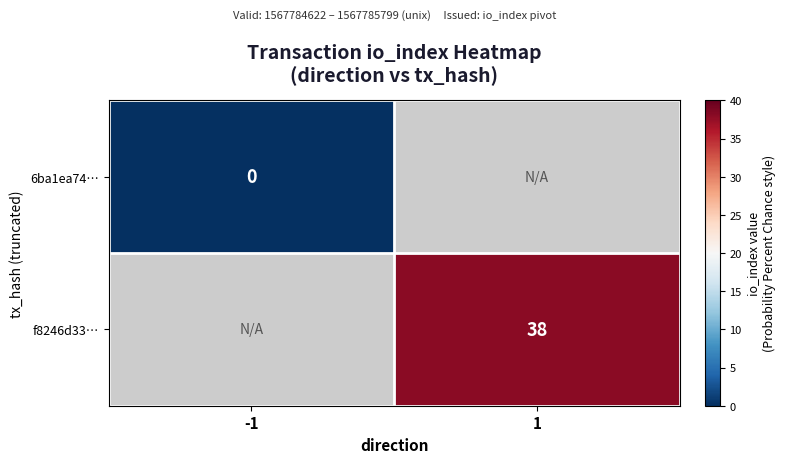

Is it true that f8246d33… equals 38 at 1?

True